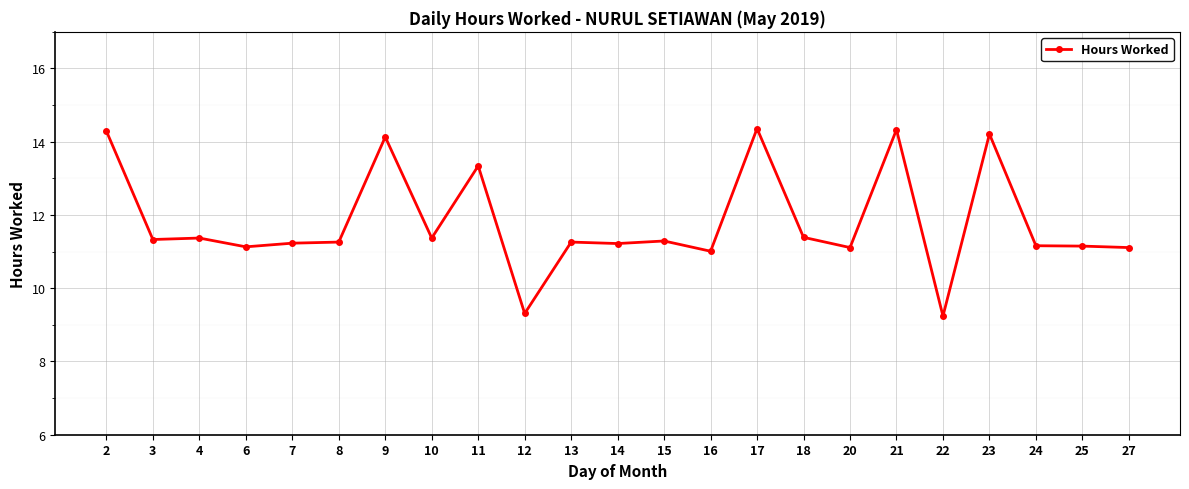

What is the maximum value shown in the chart?

14.4